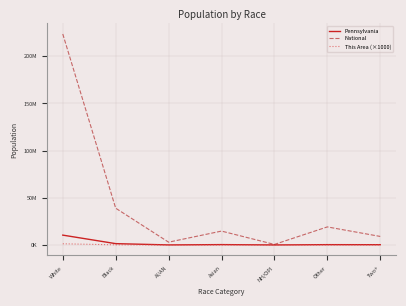

What is the sum of all This Area (×1000) values?

1406000